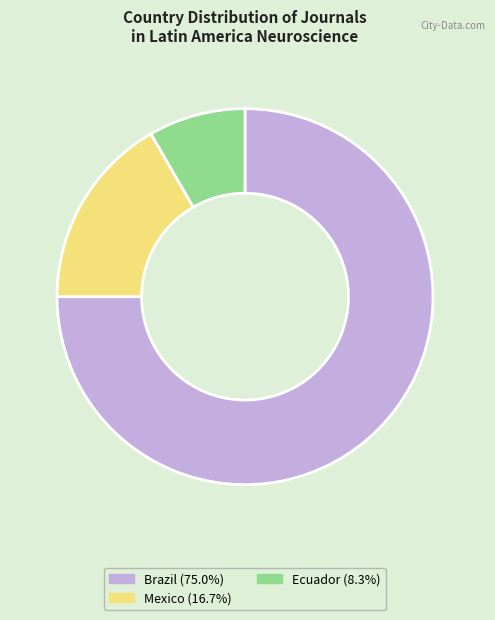

Which slice is the largest?

Brazil